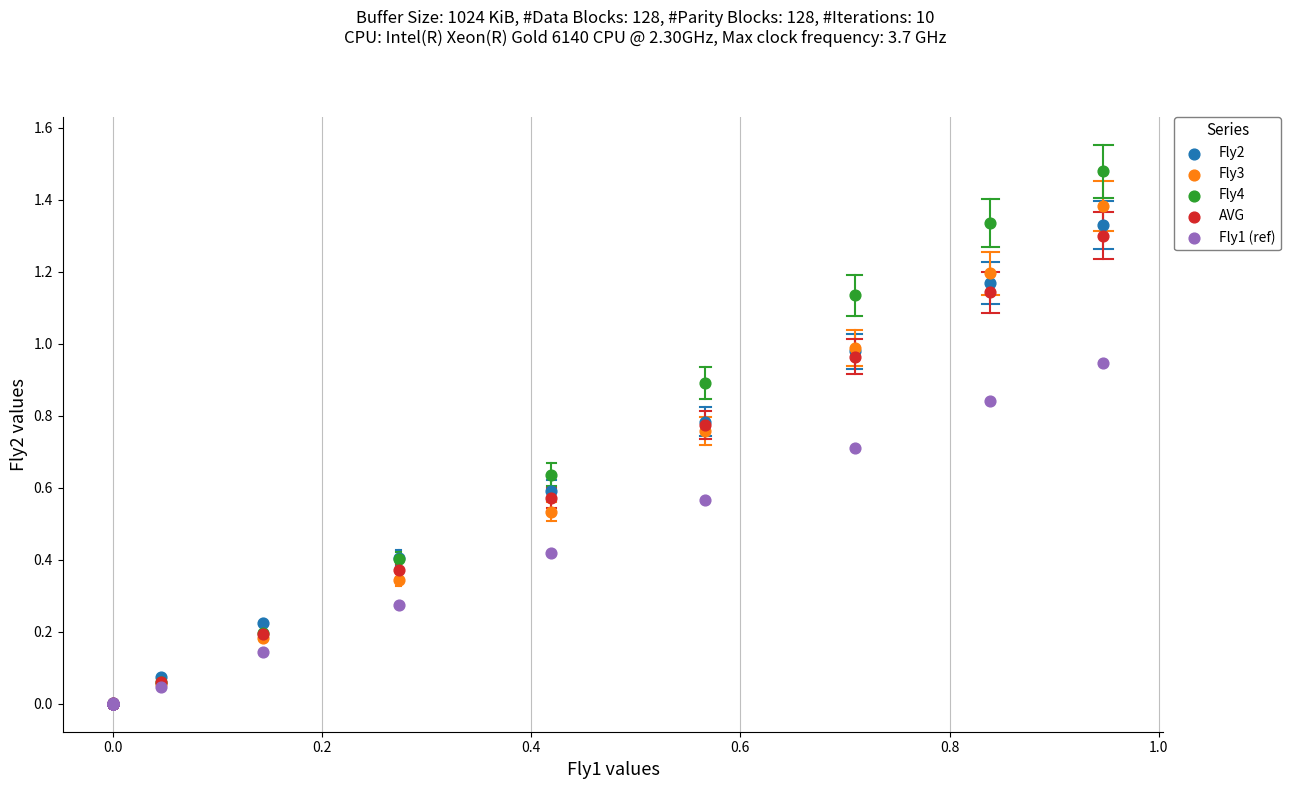

What are all the series names shown in the legend?

Fly2, Fly3, Fly4, AVG, Fly1 (ref)